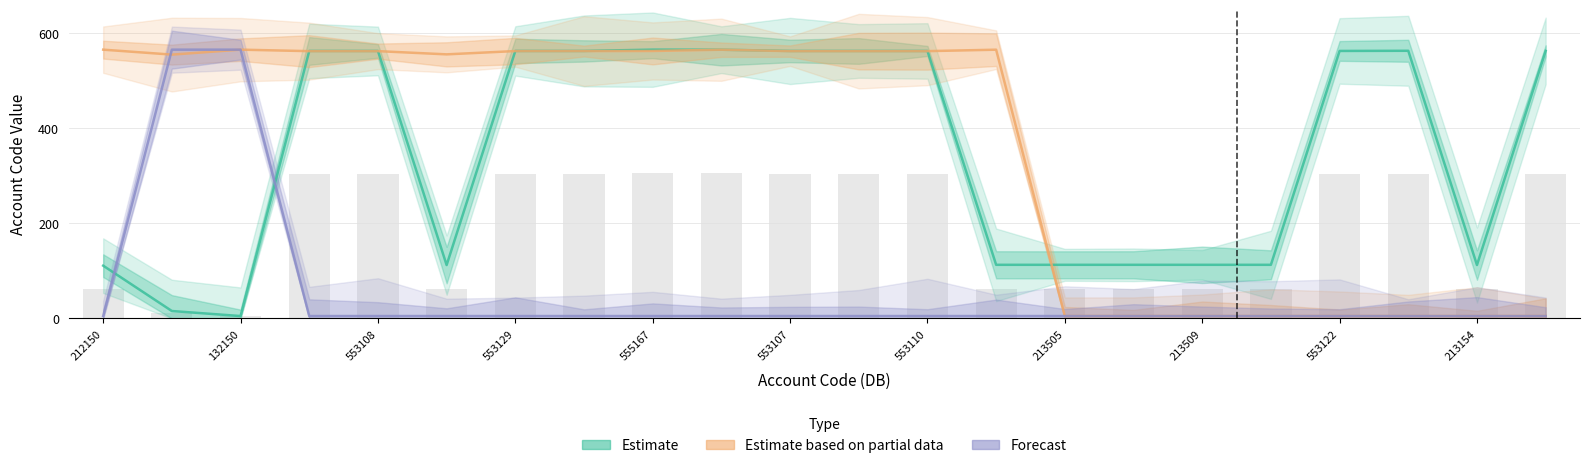

List the series in order of their peak value, highest first.

Estimate, Estimate based on partial data, Forecast